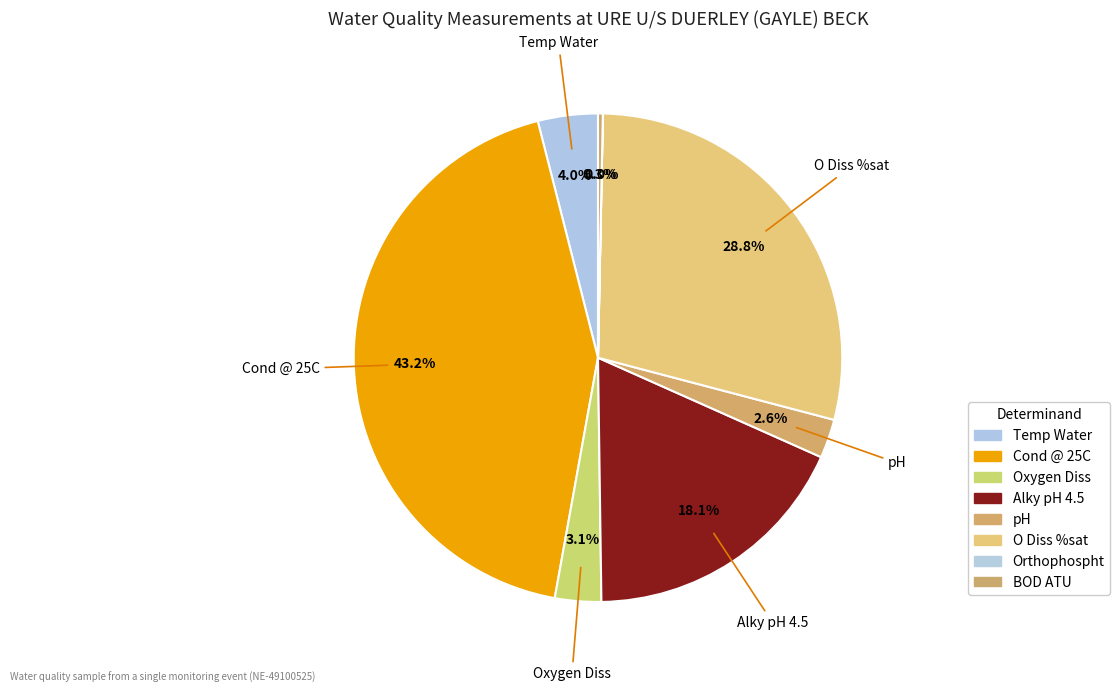

Count the number of slices in the pie.

8